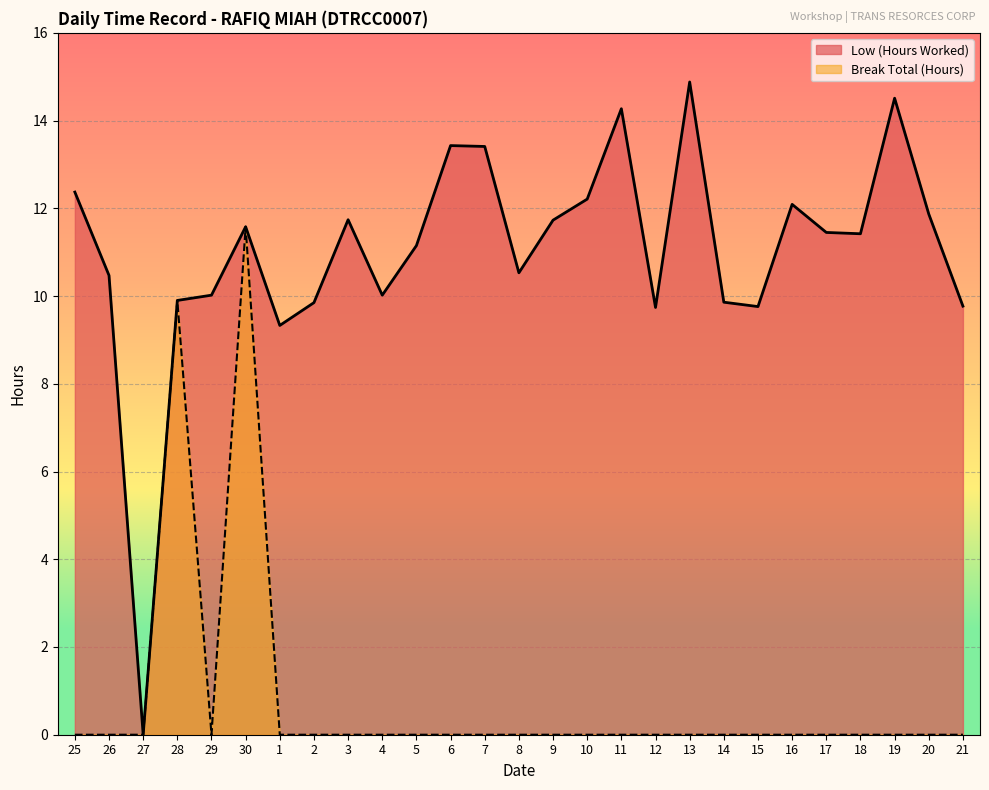

The Low (Hours Worked) series shows 17.8 at 20. True or false?

False